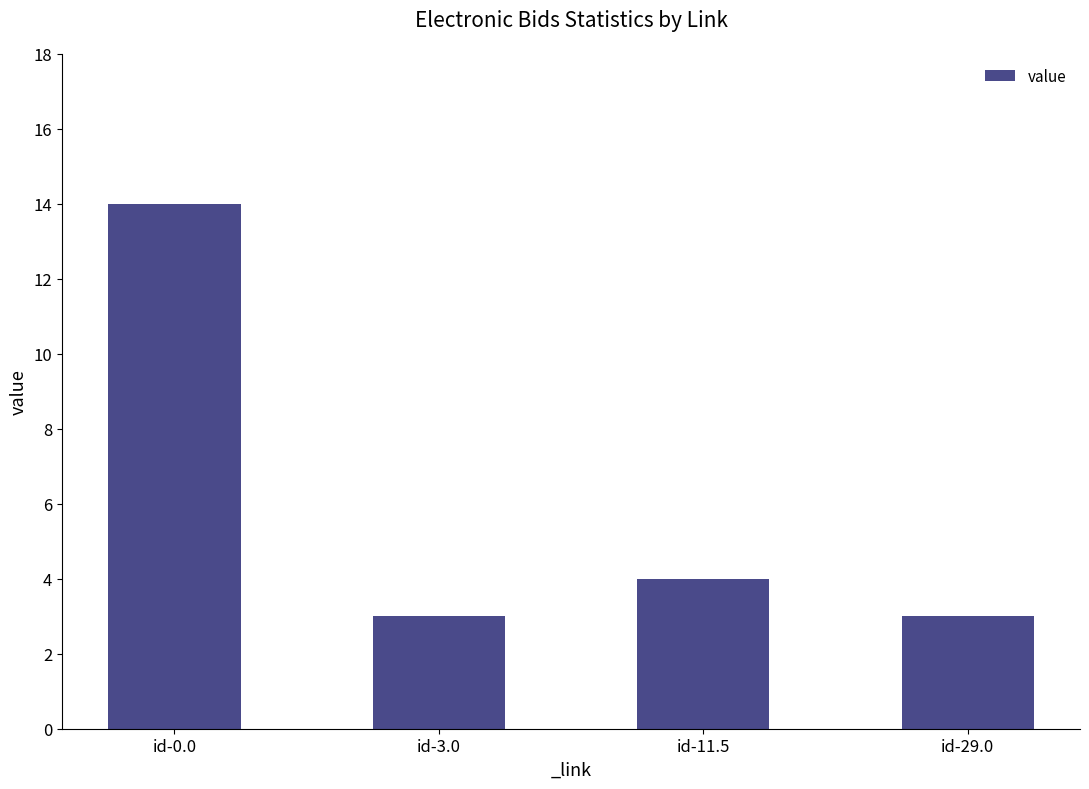

At which label does the data first exceed 4?

id-0.0